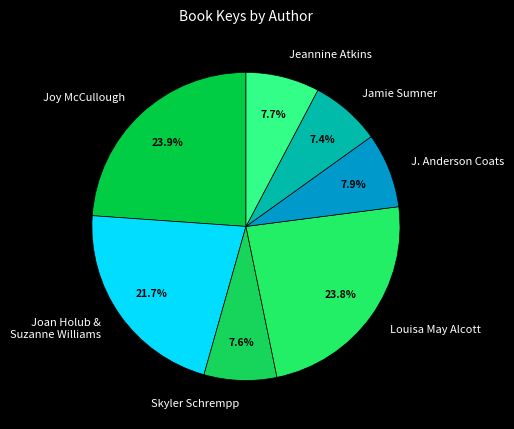

Is it true that Jeannine Atkins is 1% of the pie?

False